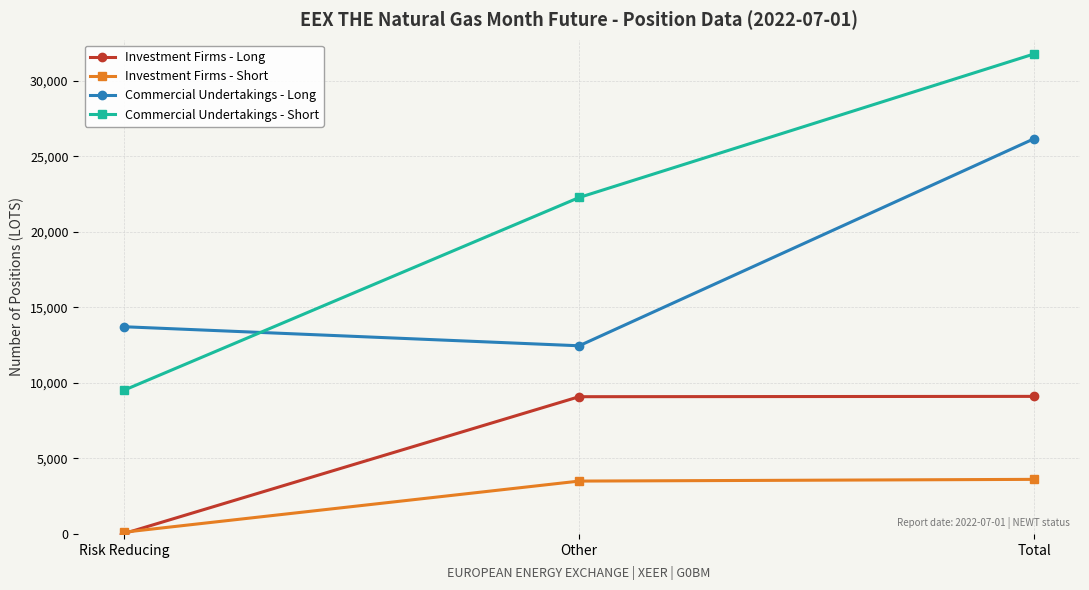

At how many categories does at least one series exceed 30730?

1